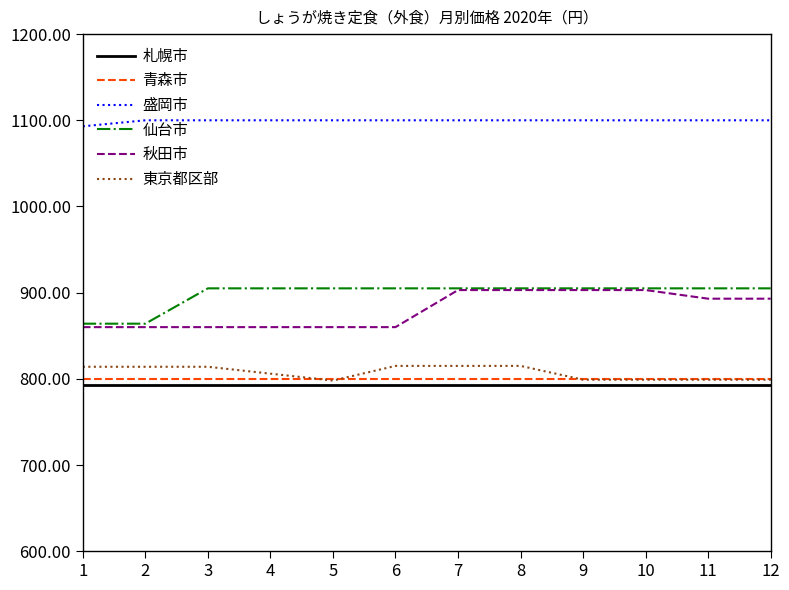

How many series are shown in this chart?

6